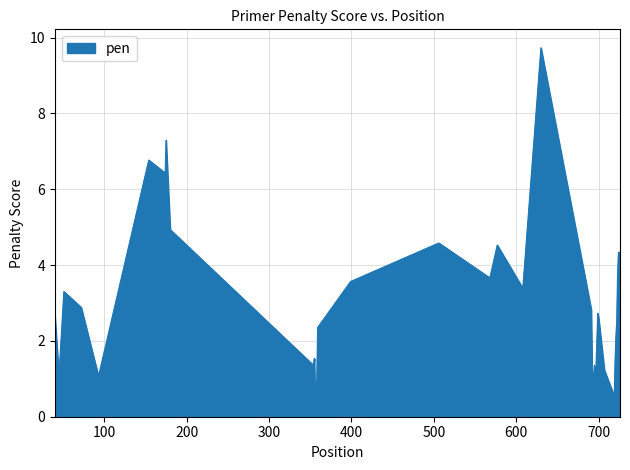

What is the difference between the maximum and minimum values?

9.7